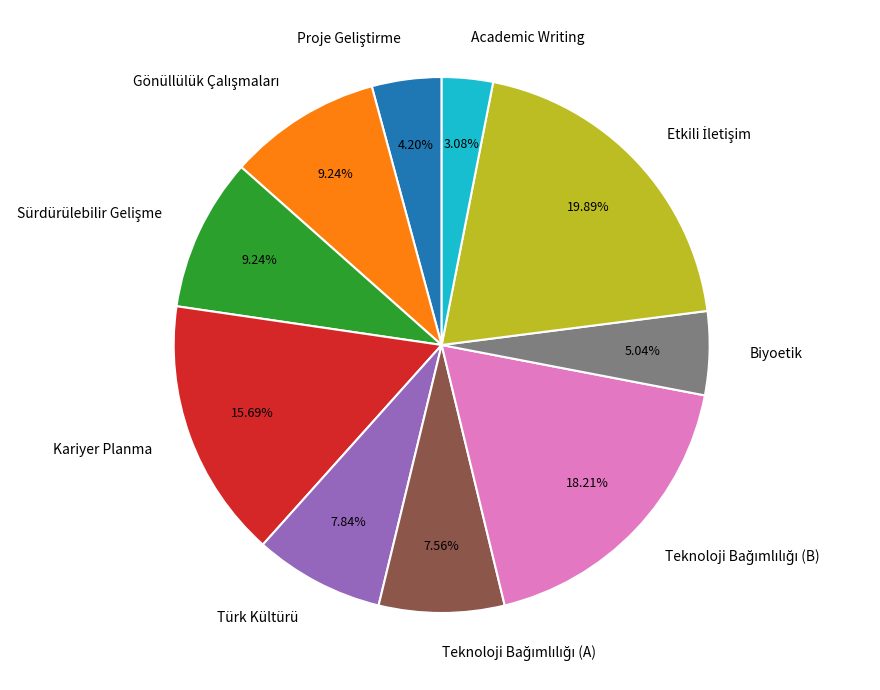

Approximately how many times larger is the value at Kariyer Planma compared to Biyoetik?

3.1